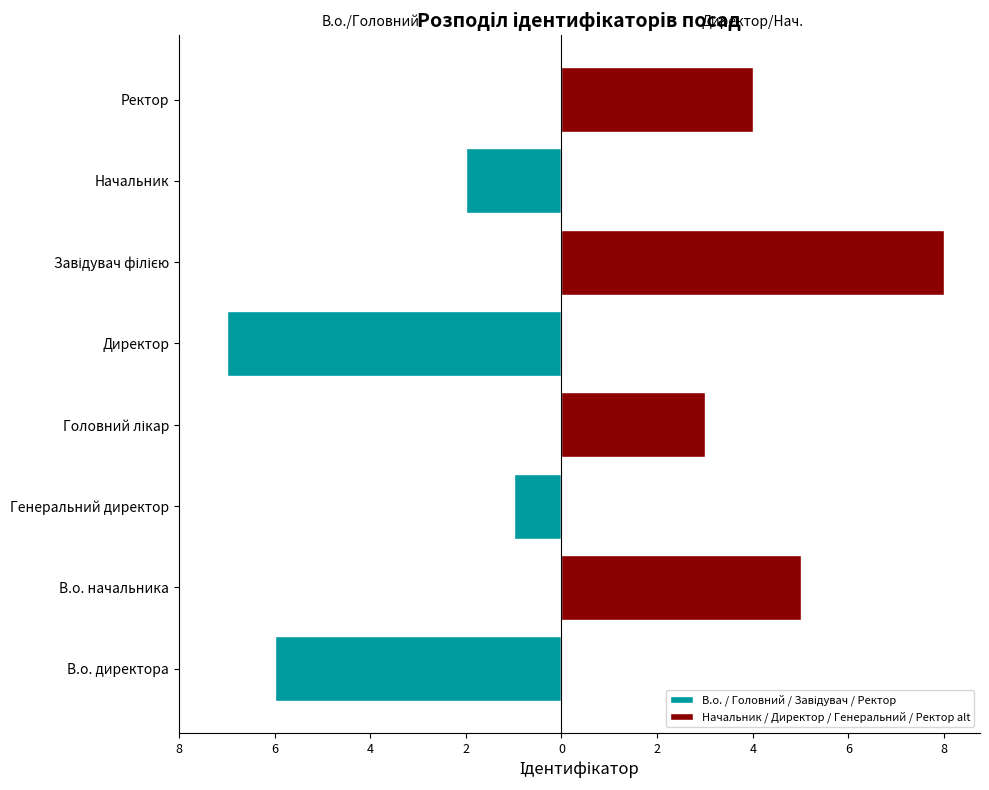

Rank the series at Ректор from lowest to highest value.

В.о. / Головний / Завідувач / Ректор, Начальник / Директор / Генеральний / Ректор alt